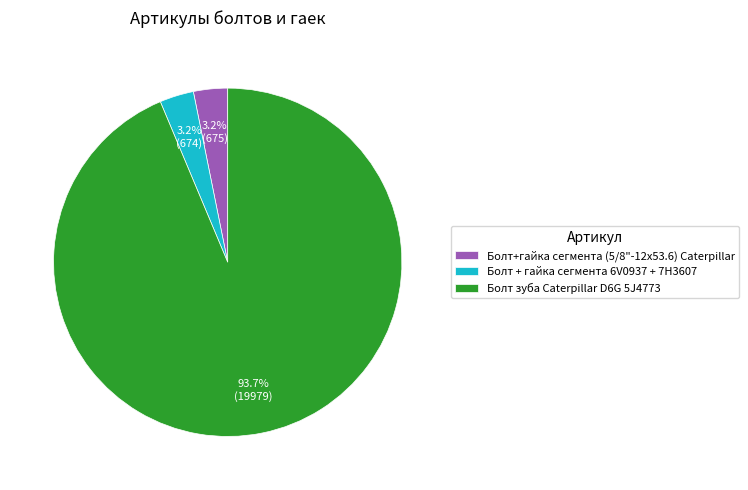

To the nearest percent, what percentage of the pie is Болт + гайка сегмента 6V0937 + 7H3607?

3%